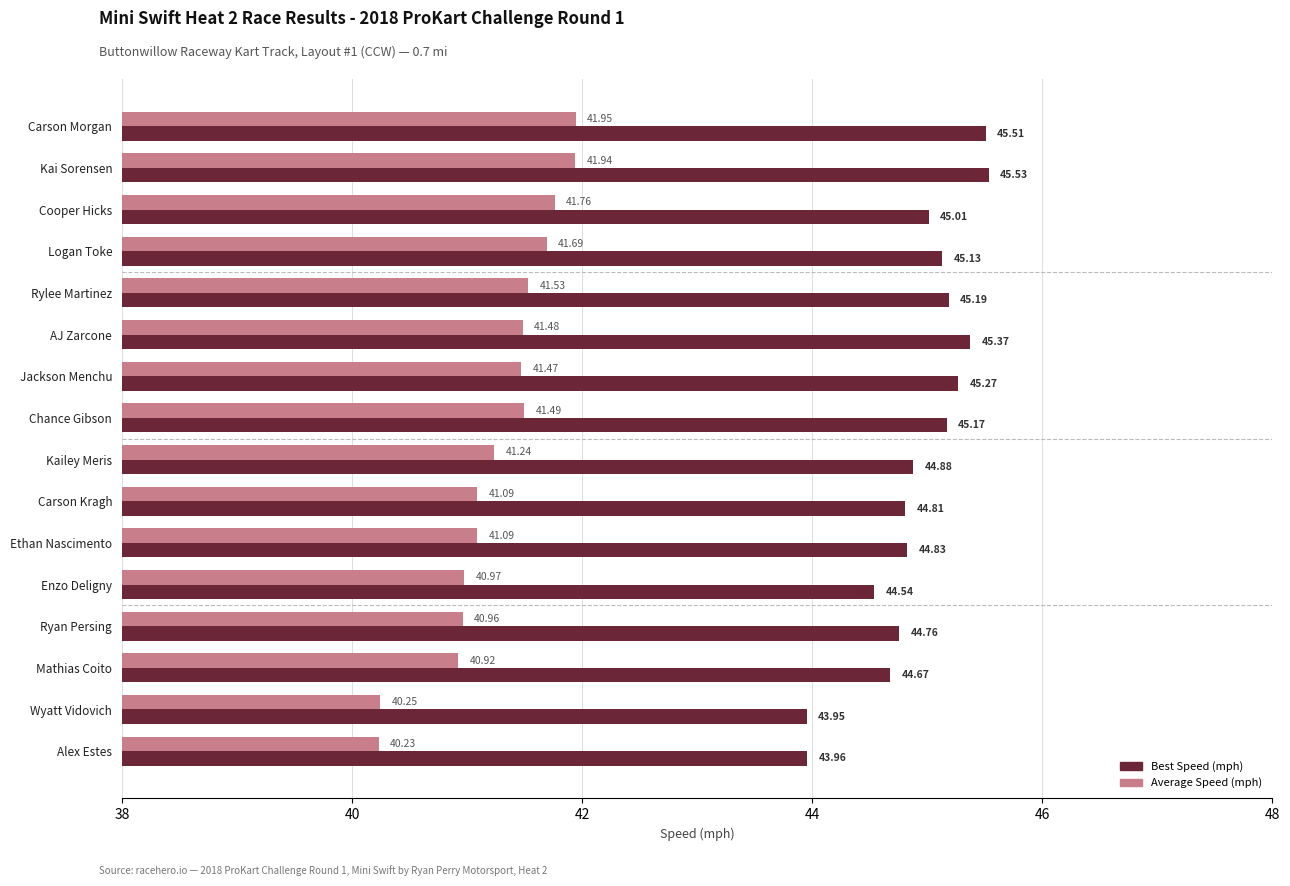

What is the difference between the maximum and minimum values in the Best Speed (mph) series?

1.6